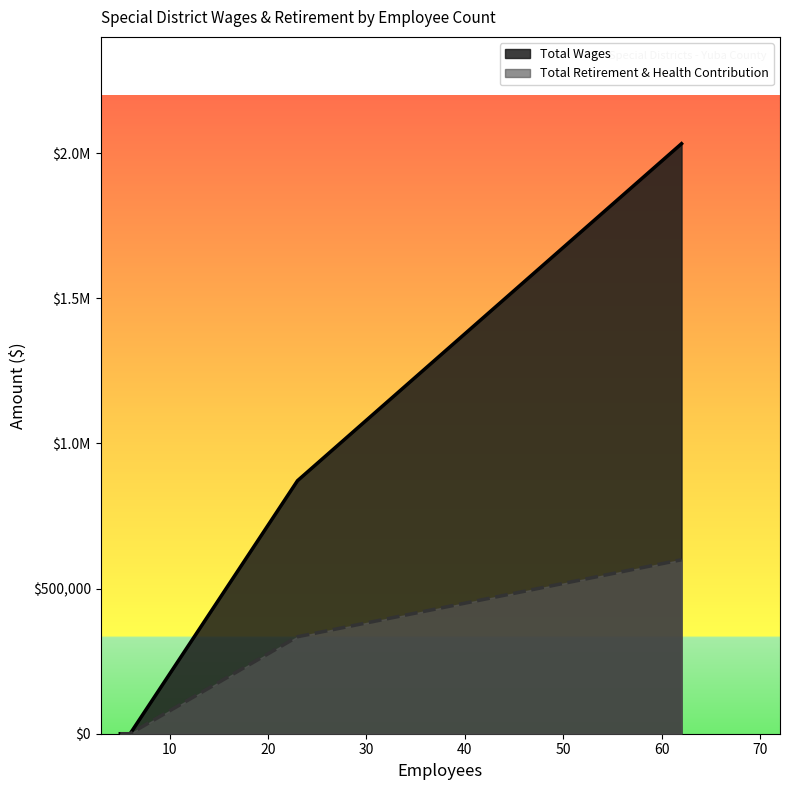

What are all the series names shown in the legend?

Total Wages, Total Retirement & Health Contribution